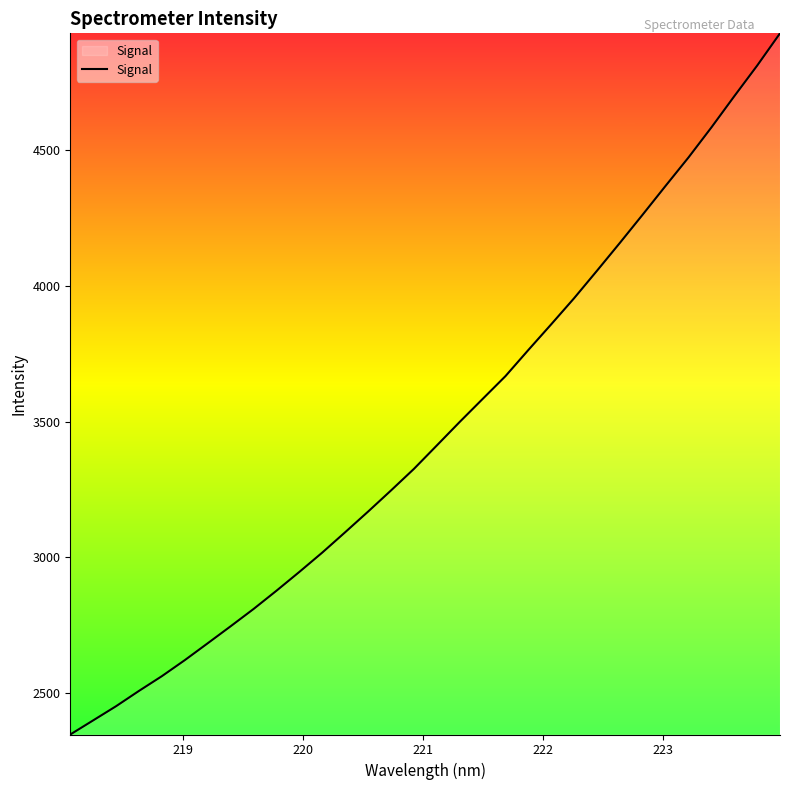

What is the greatest value displayed?

4930.5